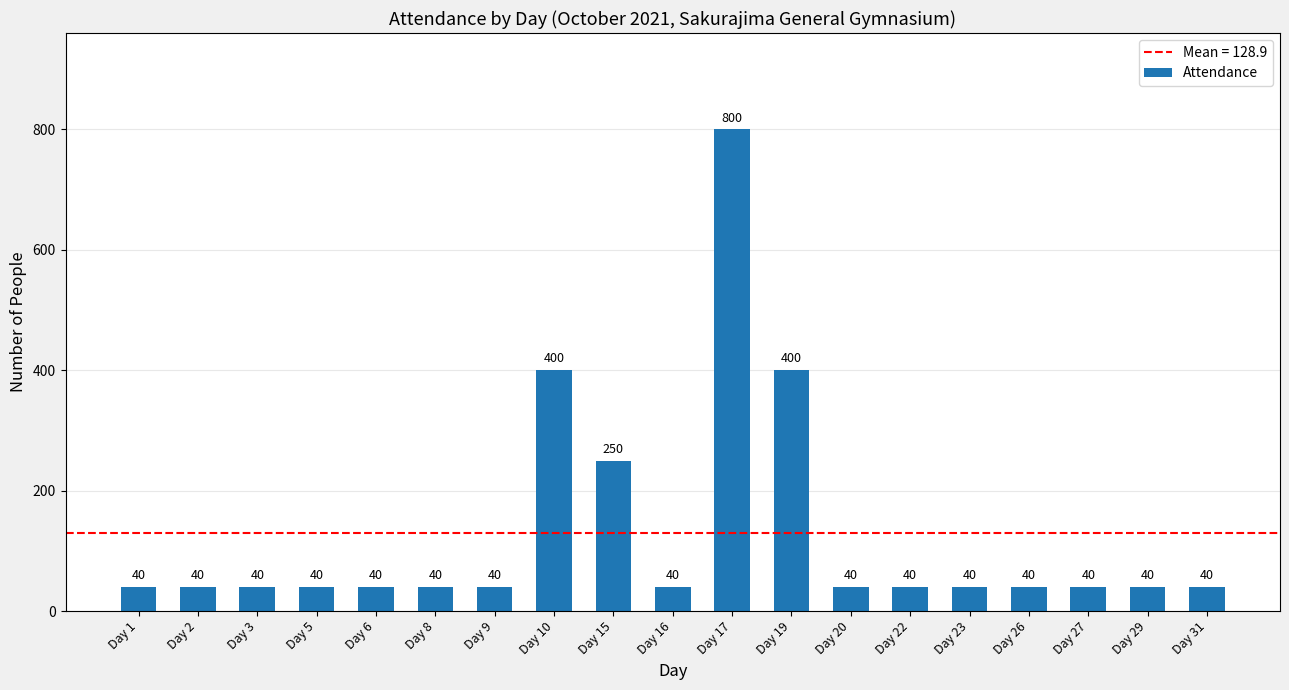

What is the difference between the second highest and second lowest values?

360